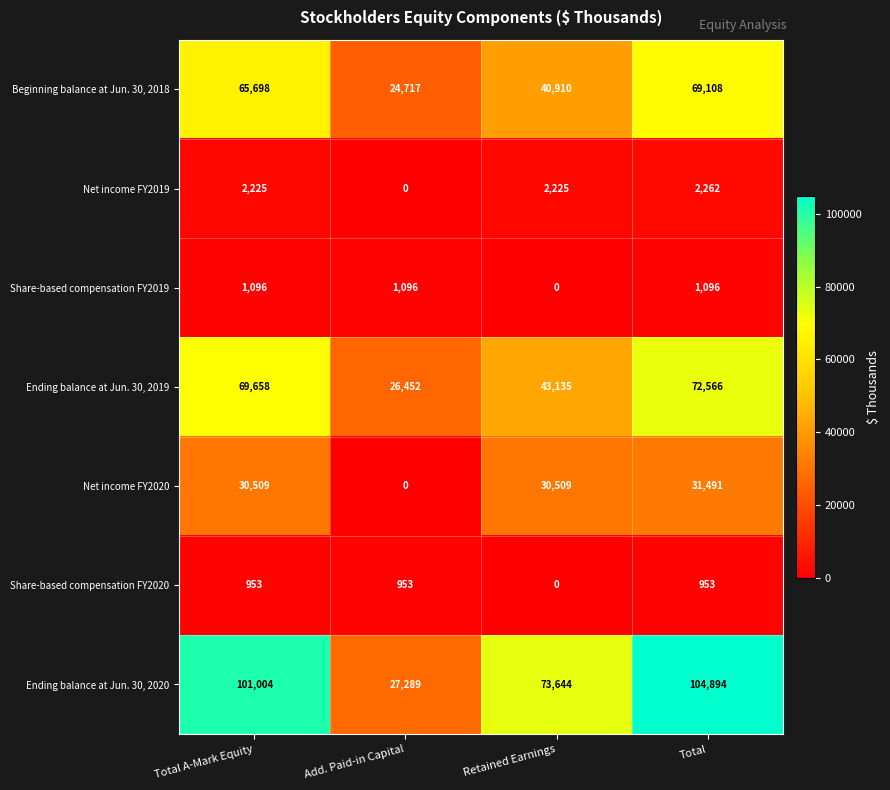

What is the average value of the Ending balance at Jun. 30, 2019 series?

52953